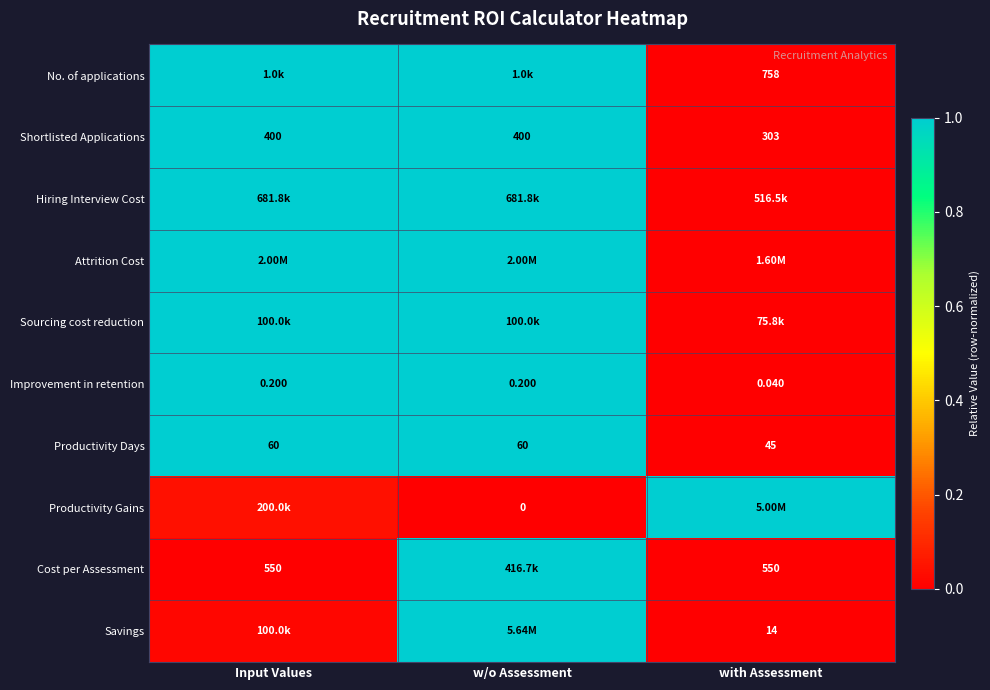

At which category does the chart reach its minimum across all series?

with Assessment